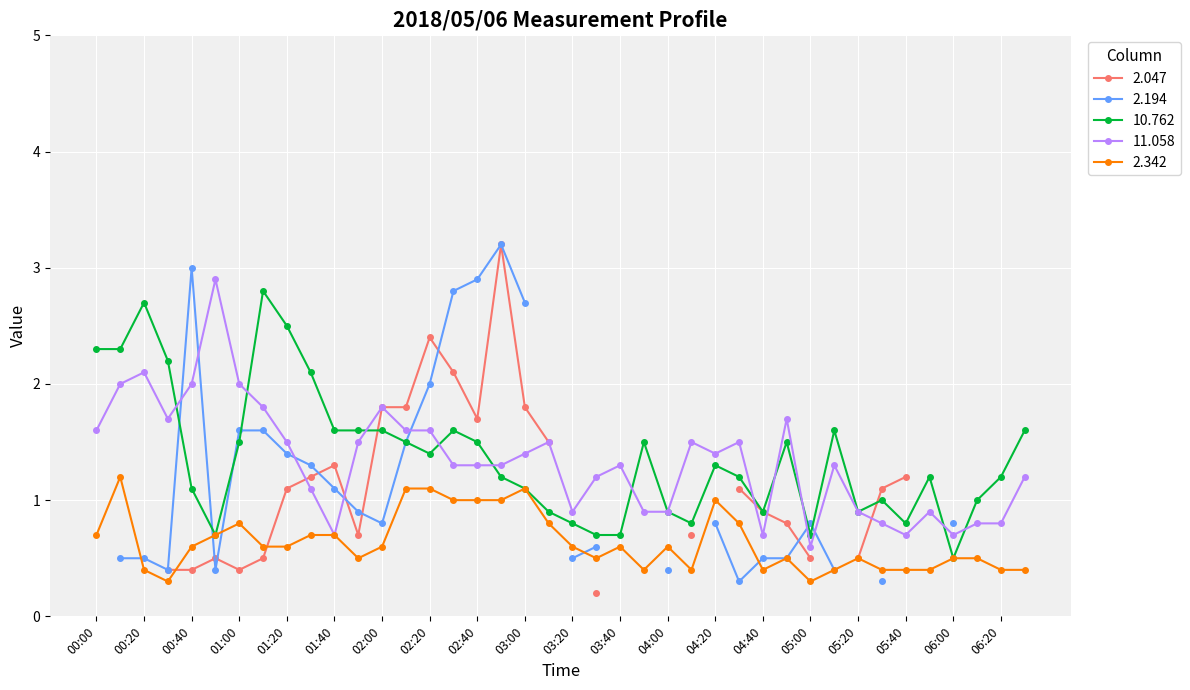

What is the sum of all 11.058 values?

53.4